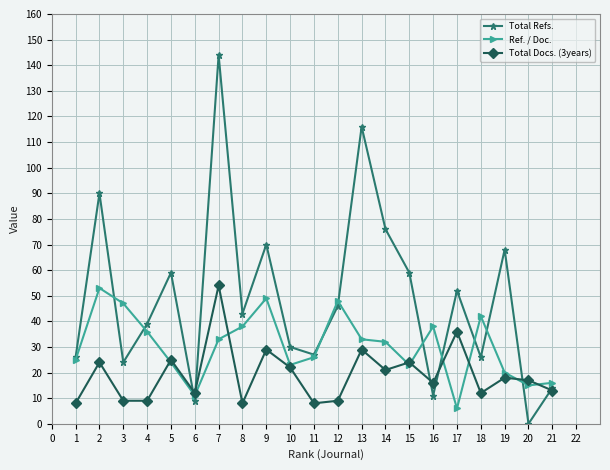

At how many categories does at least one series exceed 120?

1